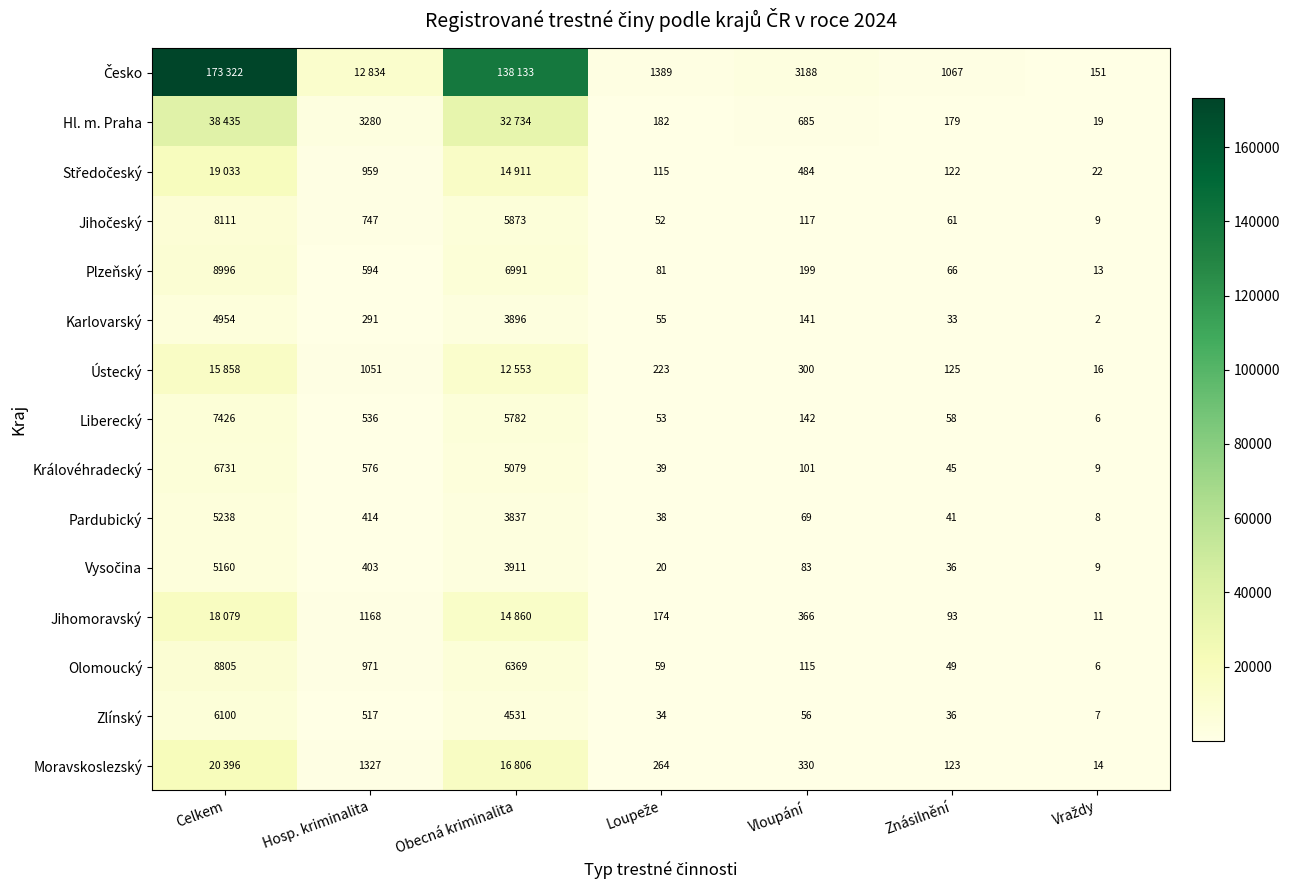

Between Hosp. kriminalita and Vloupání, which is larger?

Hosp. kriminalita